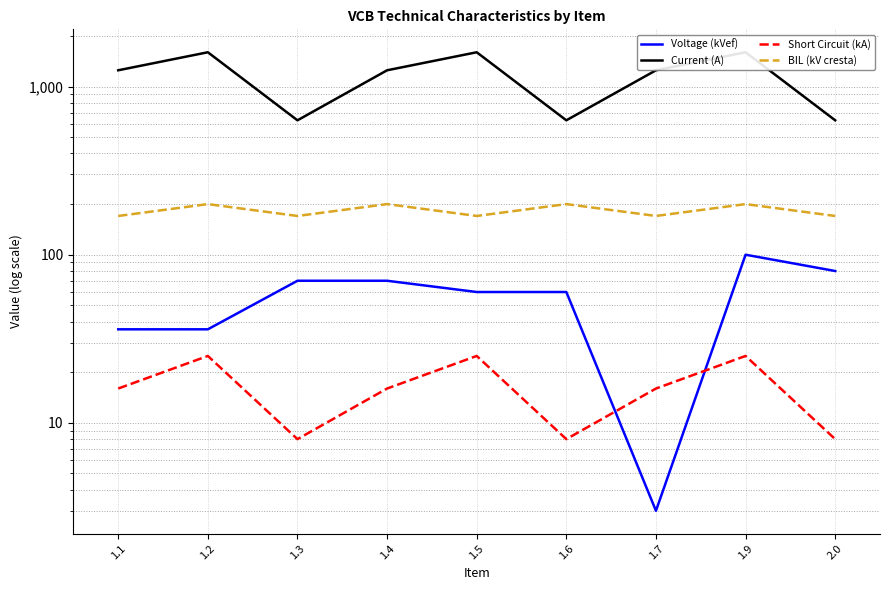

What is the label of the 5th point from the right?

1.5